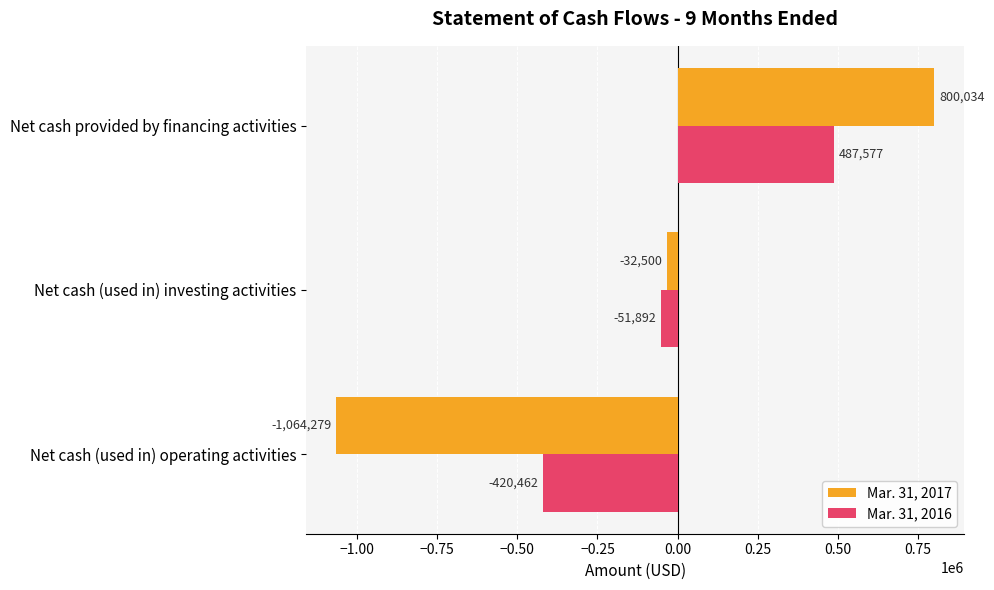

What is the sum of all Mar. 31, 2016 values?

15223